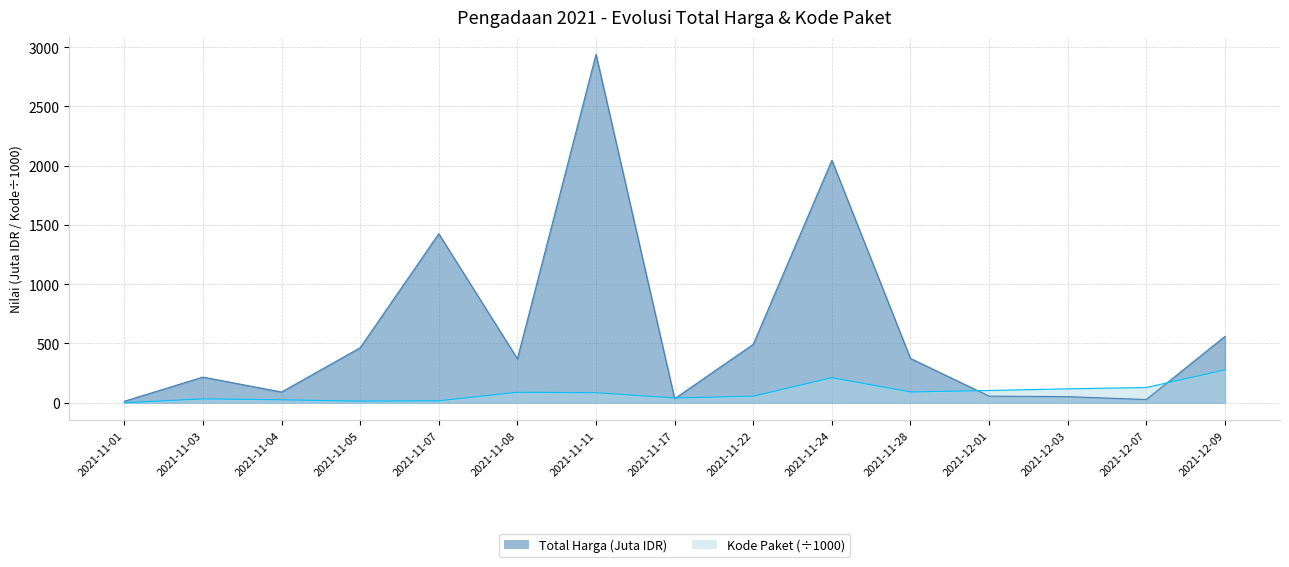

True or false: Kode Paket has a value of 277.7 at 2021-12-09.

True